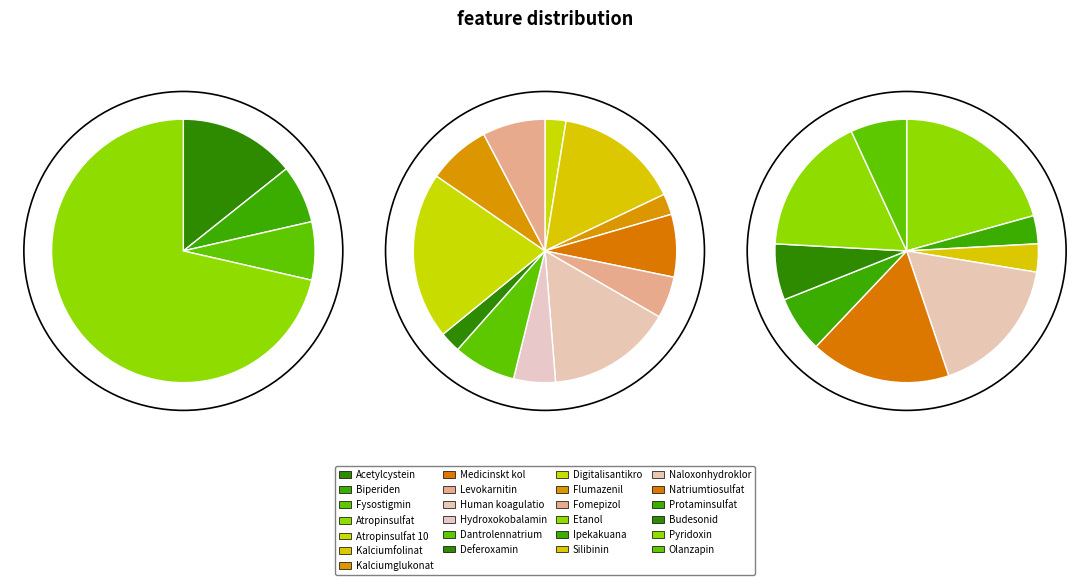

Is Protaminsulfat the majority of the pie?

No